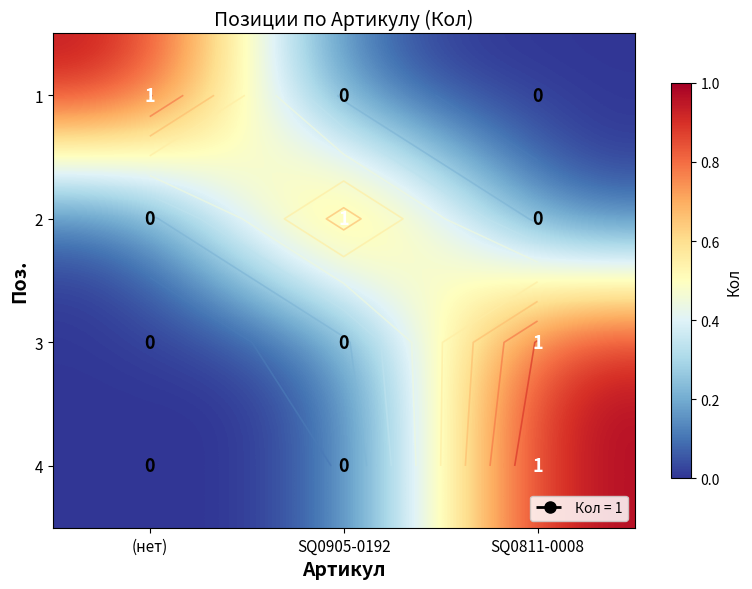

Is the value of 3 at (нет) greater than the value of 4 at SQ0811-0008?

No